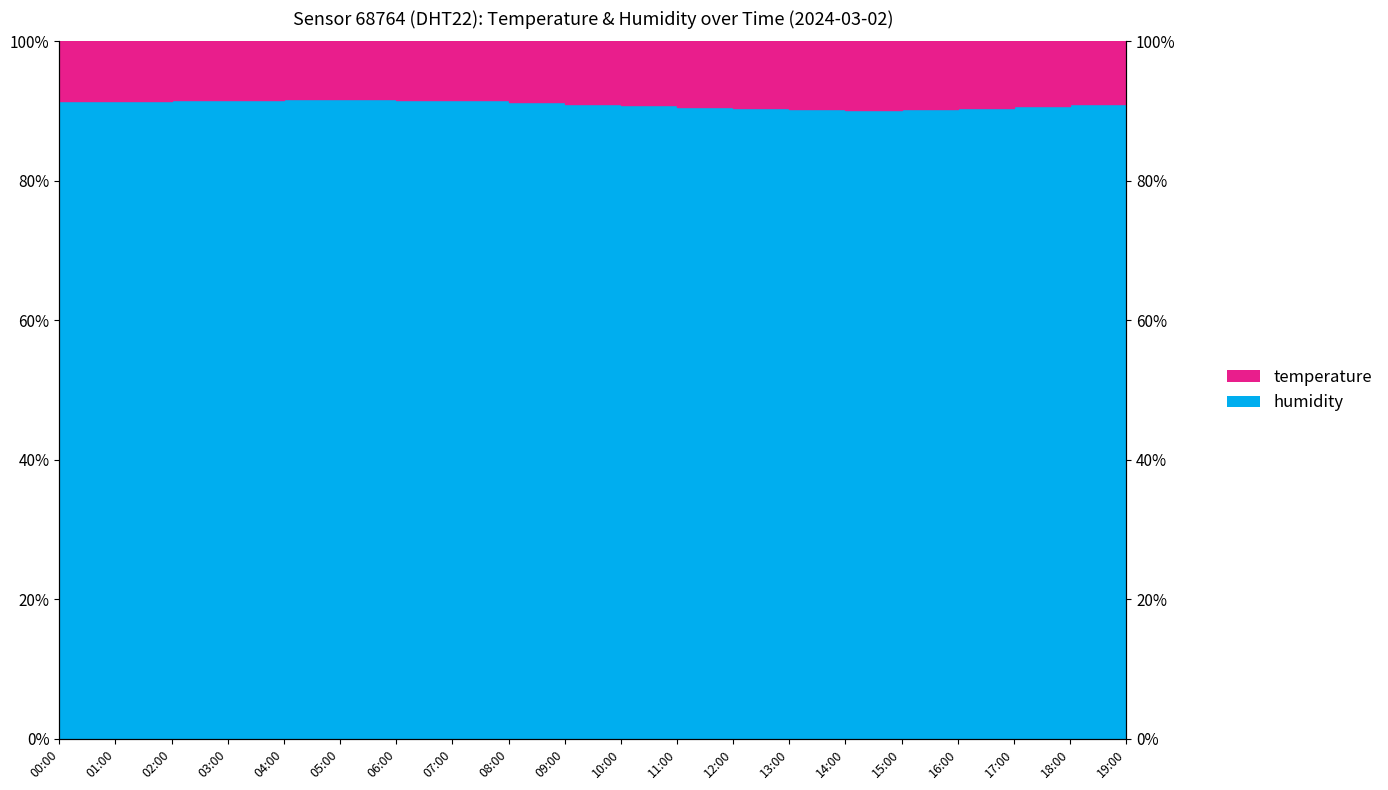

Reading left to right, extract all data points from this chart.

0.9	0.9	0.9	0.9	0.9	0.9	0.9	0.9	0.9	0.9	0.9	0.9	0.9	0.9	0.9	0.9	0.9	0.9	0.9	0.9